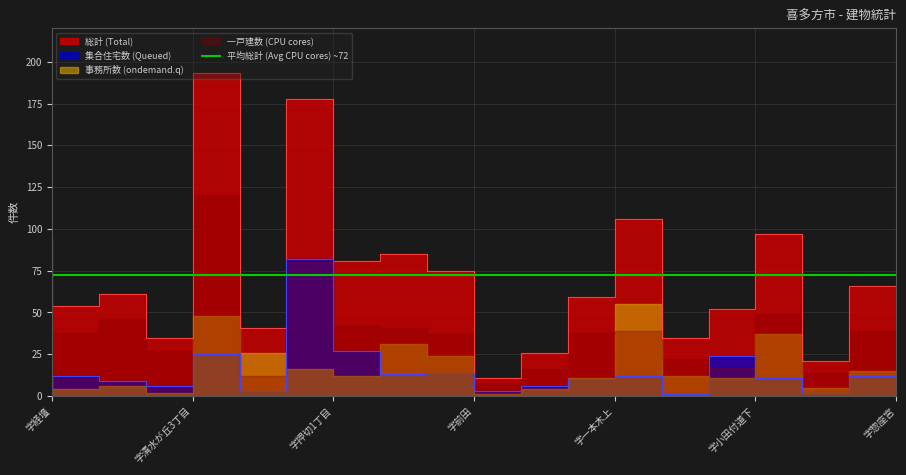

What position from the right is 字押切1丁目?

13